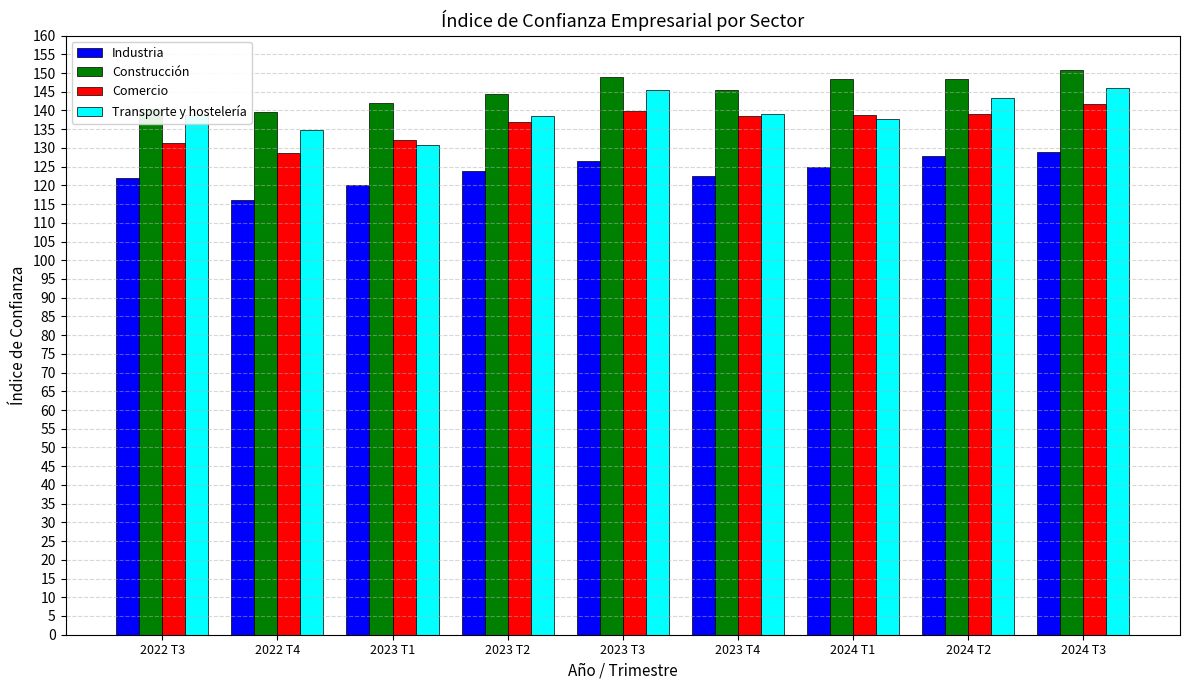

How many values in the Comercio series are below 138?

4